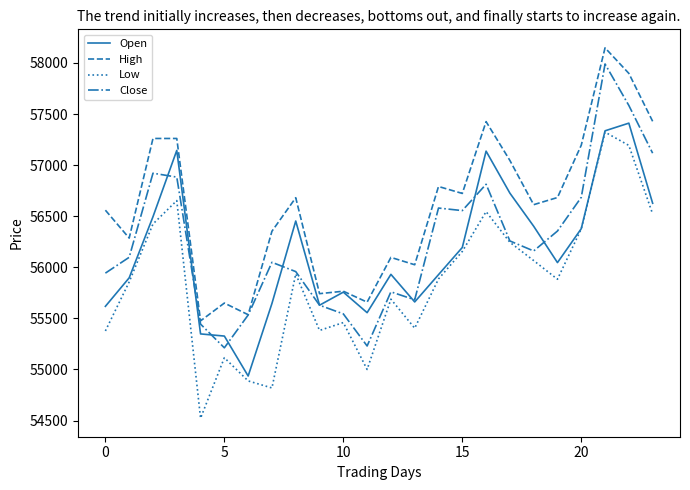

Which series has the largest total across all categories?

High